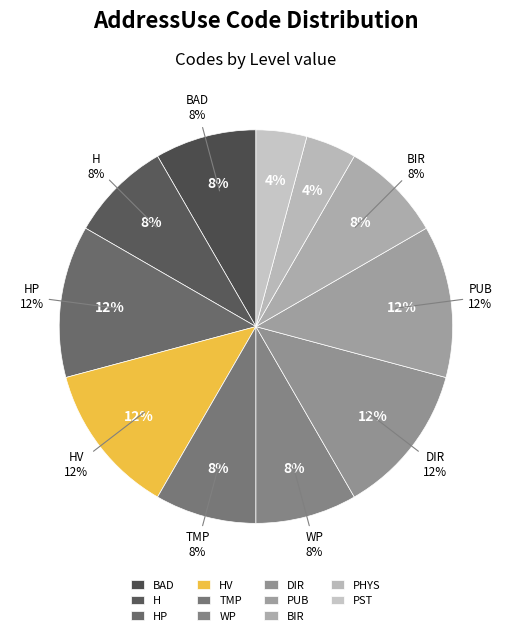

What is the largest slice in the pie chart?

HP